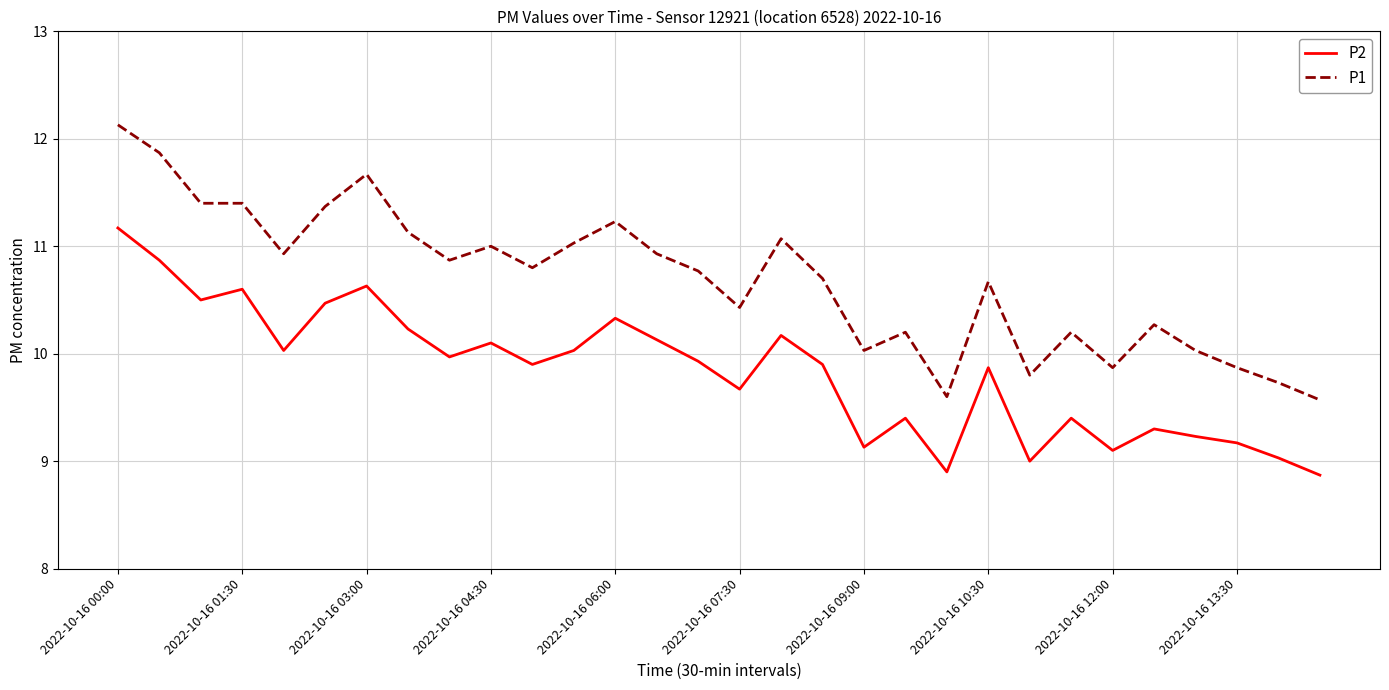

List the series in order of their overall mean, lowest first.

P2, P1